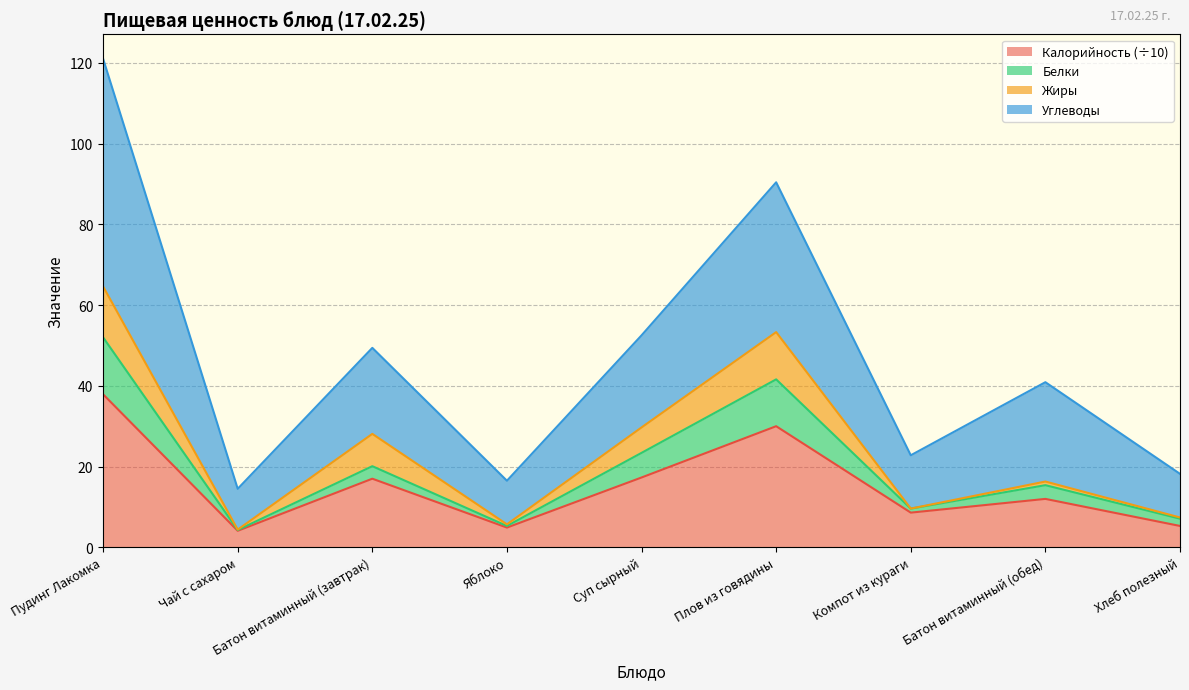

At which category does the chart reach its minimum across all series?

Чай с сахаром